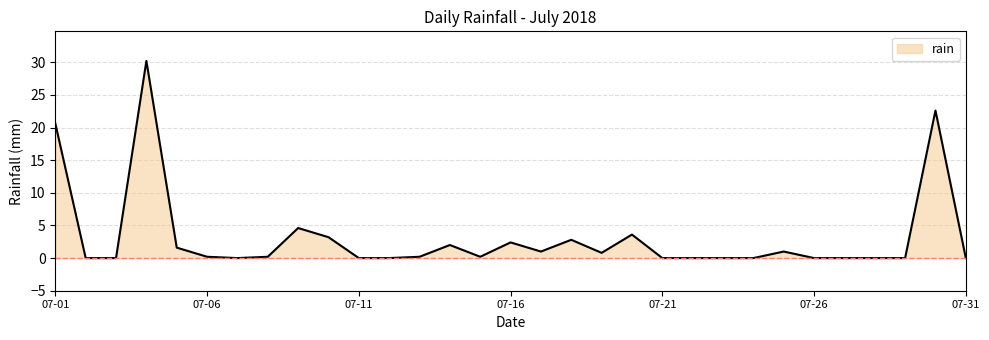

What is the greatest value displayed?

30.2